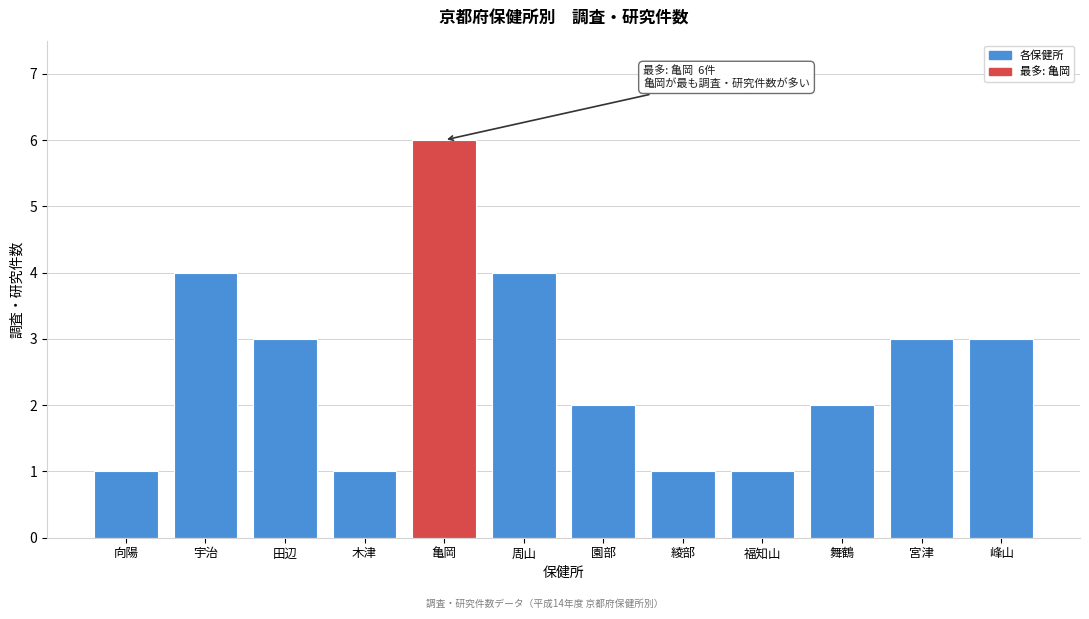

Reading left to right, transcribe all the data shown in this chart.

向陽=1	宇治=4	田辺=3	木津=1	亀岡=6	周山=4	園部=2	綾部=1	福知山=1	舞鶴=2	宮津=3	峰山=3